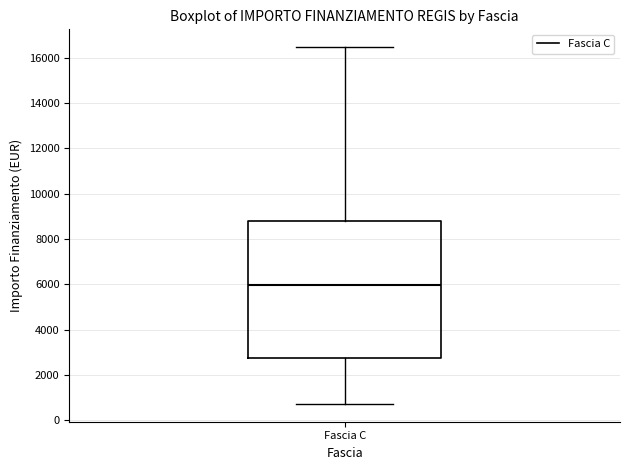

Read this box plot against the y-axis: the position of the median line, the range covered by the box, and the ends of both whiskers. The values are not printed on the chart, so give them approximately, as read against the axis.

median 6000, box 2800 to 8800, whiskers 800 to 16400